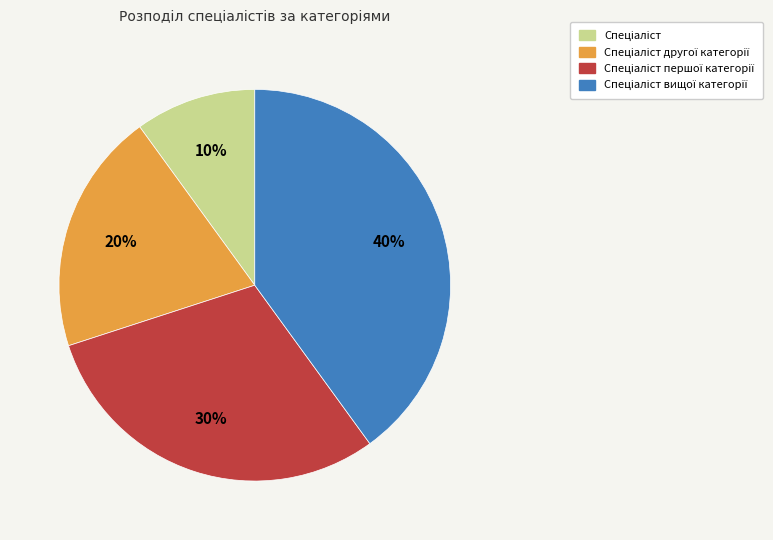

To the nearest percent, what is the average slice percentage?

25%